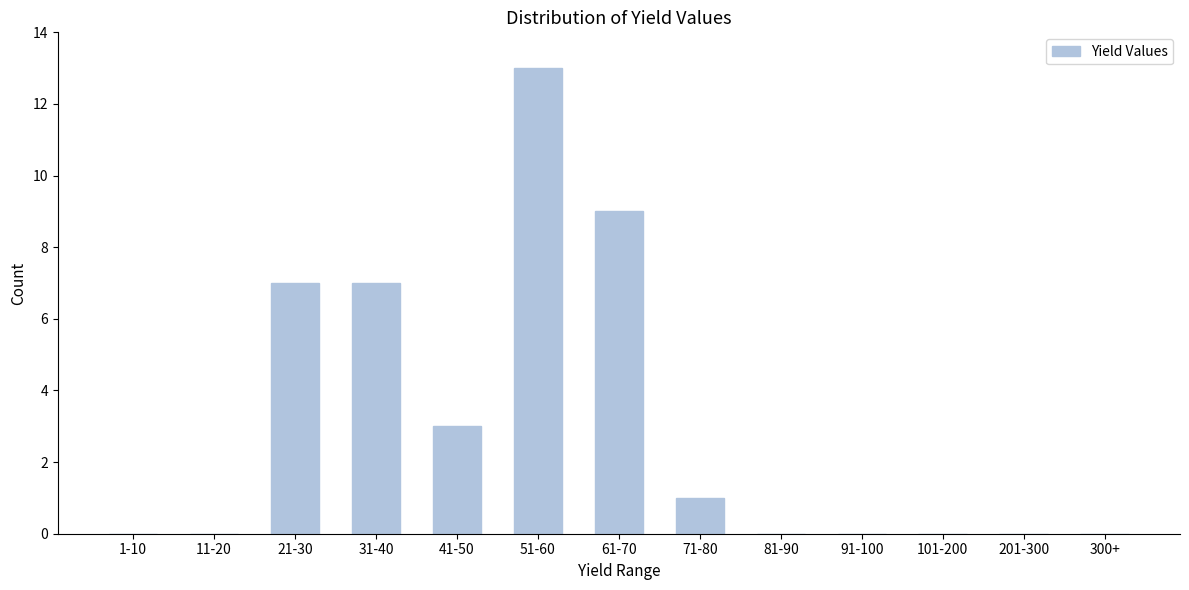

Reading left to right, transcribe all the data shown in this chart.

1-10=0	11-20=0	21-30=7	31-40=7	41-50=3	51-60=13	61-70=9	71-80=1	81-90=0	91-100=0	101-200=0	201-300=0	300+=0